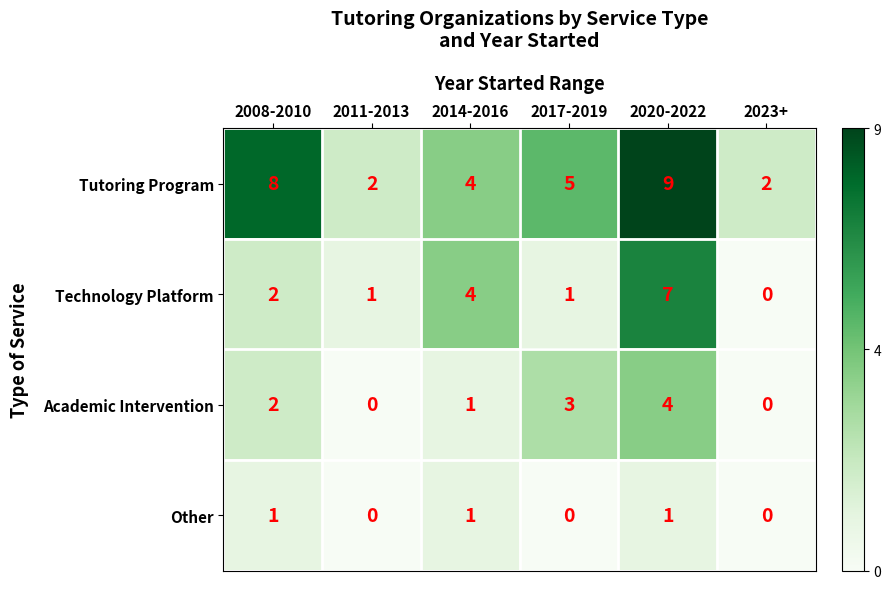

What is the total value across all series at 2023+?

2